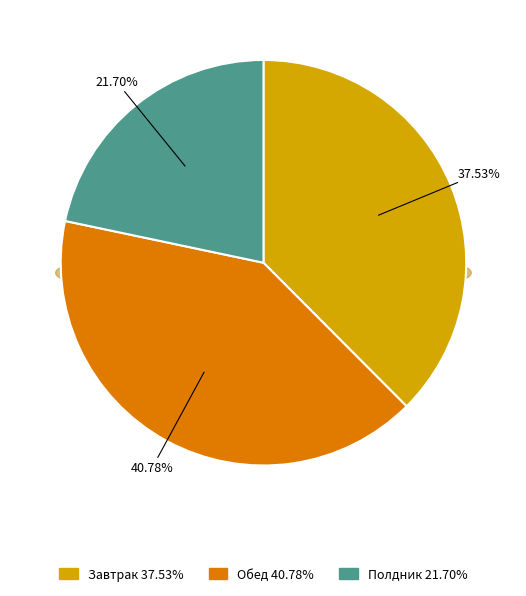

To the nearest percent, what is the difference between the largest and smallest slice percentages?

19%